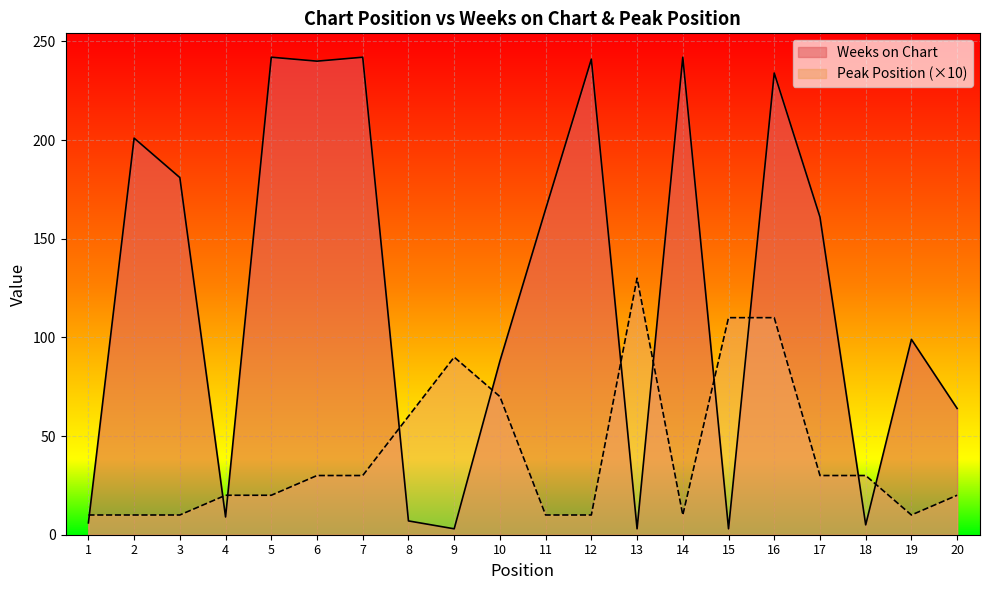

Where does the Weeks on Chart series first go above 161?

2